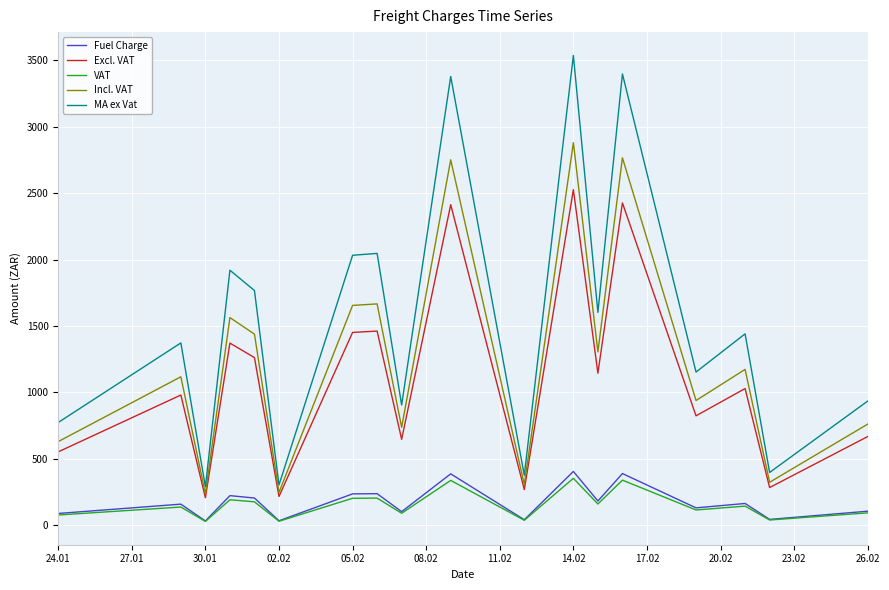

True or false: Fuel Charge and MA ex Vat cross at least once.

False